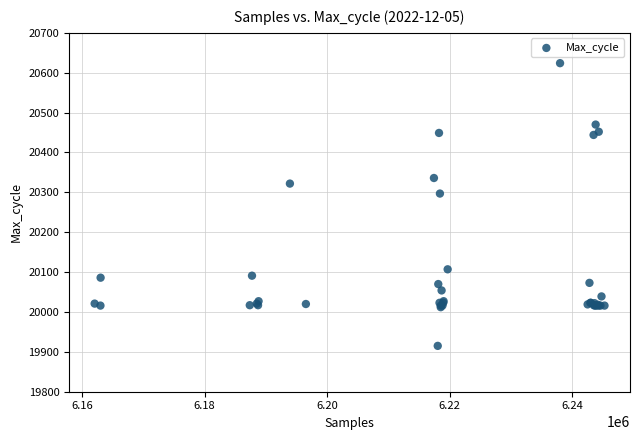

What Y value in the scatter plot is closest to 20269?

20297